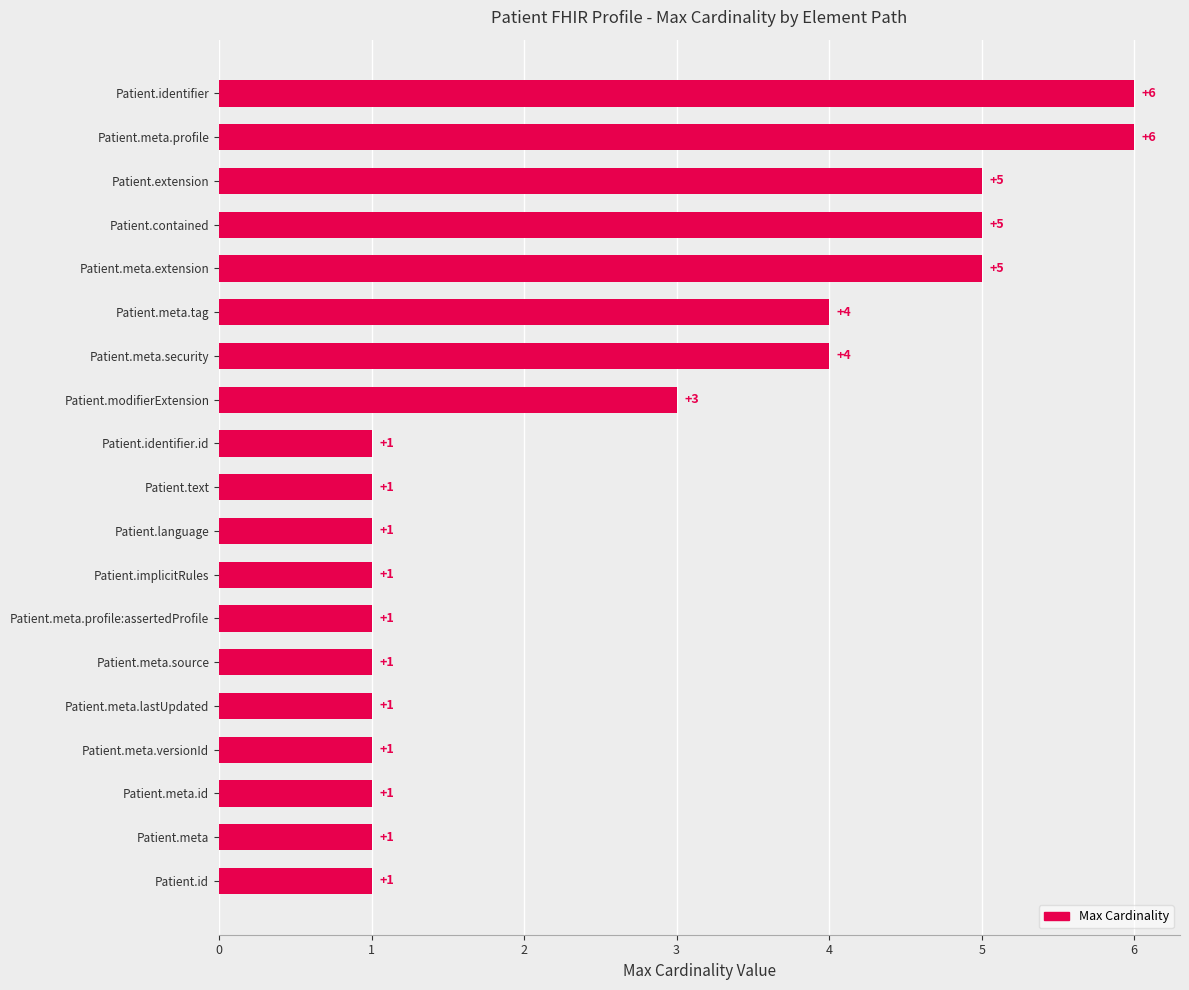

Reading bottom to top, what are all the values shown in this chart?

Patient.id=1	Patient.meta=1	Patient.meta.id=1	Patient.meta.versionId=1	Patient.meta.lastUpdated=1	Patient.meta.source=1	Patient.meta.profile:assertedProfile=1	Patient.implicitRules=1	Patient.language=1	Patient.text=1	Patient.identifier.id=1	Patient.modifierExtension=3	Patient.meta.security=4	Patient.meta.tag=4	Patient.meta.extension=5	Patient.contained=5	Patient.extension=5	Patient.meta.profile=6	Patient.identifier=6